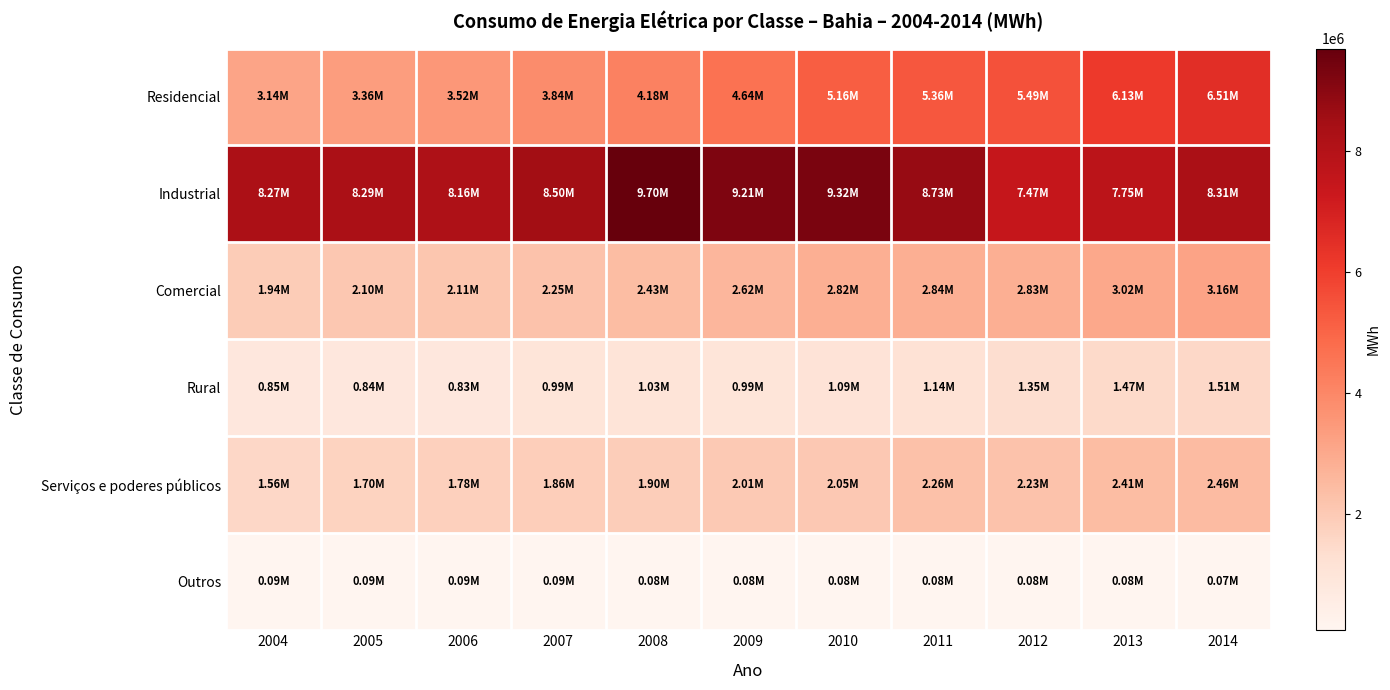

Reading left to right, transcribe all the data shown in this chart.

Residencial: 2004=3141439	2005=3362841	2006=3517769	2007=3844017	2008=4181098	2009=4642009	2010=5164830	2011=5355561	2012=5493257	2013=6130239	2014=6512060
Industrial: 2004=8268670	2005=8292147	2006=8156908	2007=8499839	2008=9697867	2009=9209322	2010=9315642	2011=8729871	2012=7473215	2013=7753202	2014=8305966
Comercial: 2004=1943329	2005=2098459	2006=2113516	2007=2247935	2008=2426641	2009=2618071	2010=2824391	2011=2837810	2012=2827168	2013=3018284	2014=3157181
Rural: 2004=852382	2005=842642	2006=834056	2007=990023	2008=1025668	2009=993421	2010=1086930	2011=1136833	2012=1350825	2013=1470361	2014=1512929
Serviços e poderes públicos: 2004=1556711	2005=1698313	2006=1780705	2007=1864553	2008=1902886	2009=2005959	2010=2054638	2011=2261048	2012=2228318	2013=2413465	2014=2458489
Outros: 2004=86718	2005=92953	2006=93281	2007=93806	2008=75929	2009=76858	2010=77755	2011=80538	2012=82944	2013=79325	2014=73664